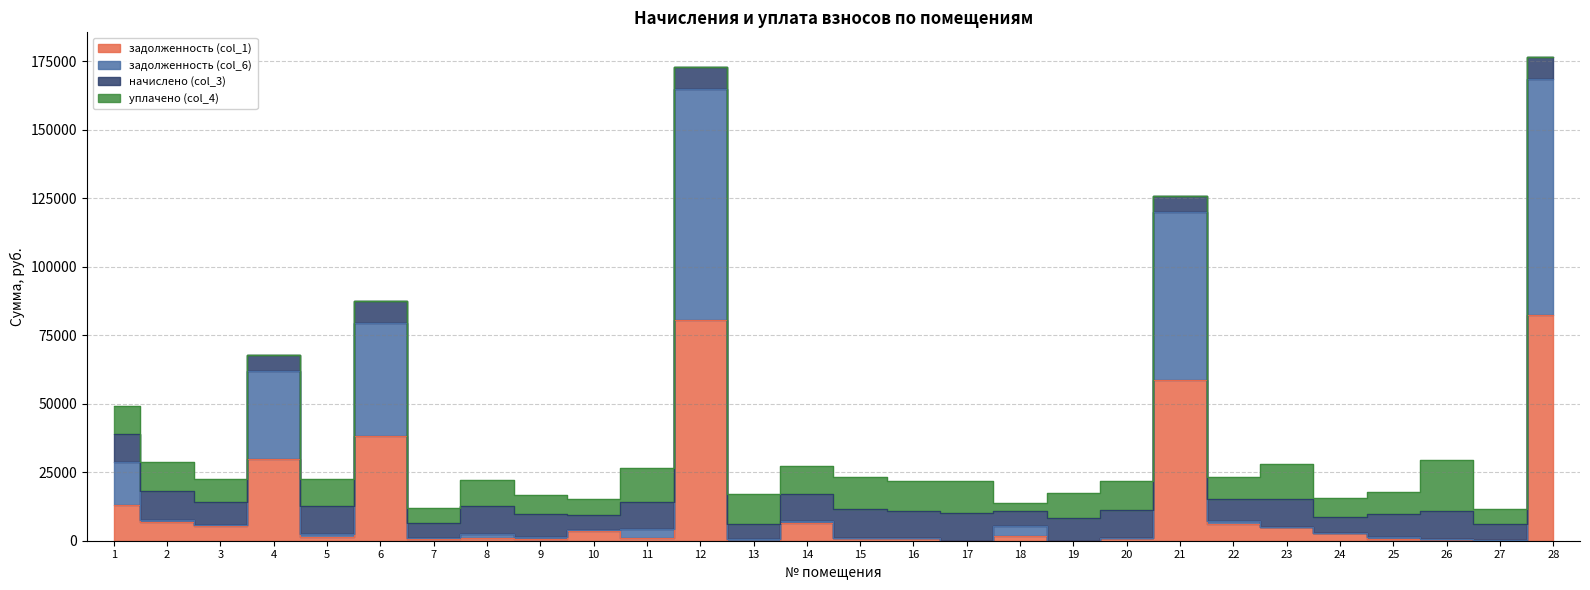

True or false: задолженность (col_6) and задолженность (col_1) cross at least once.

False